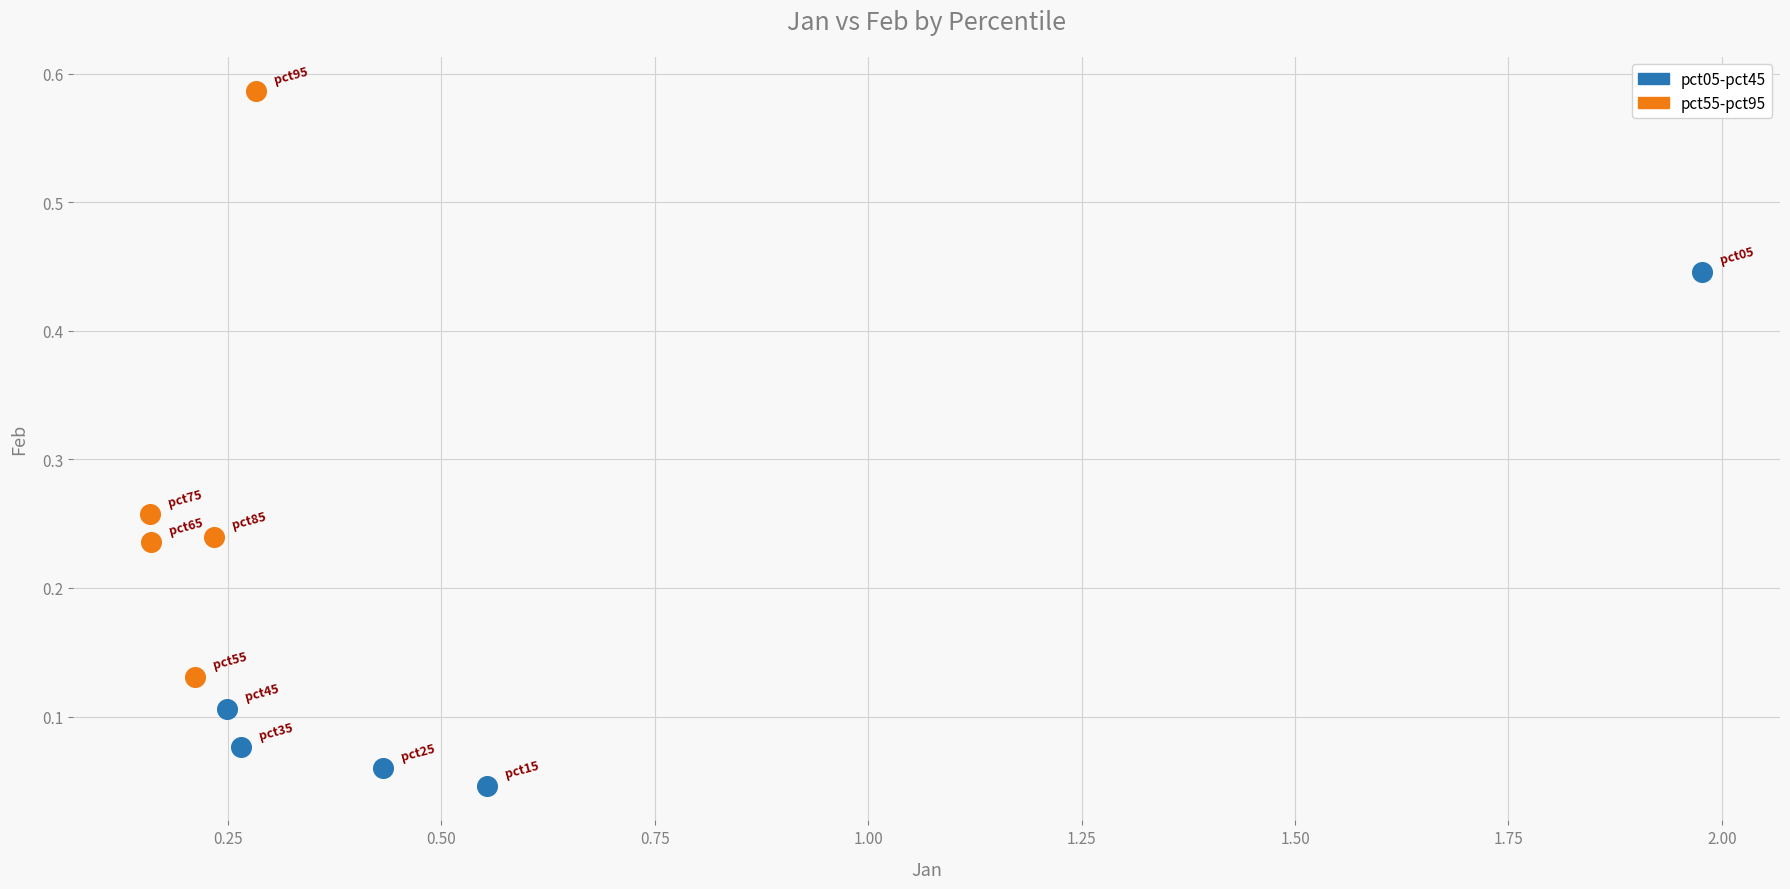

Which series has the largest Y range (max minus min)?

pct55-pct95